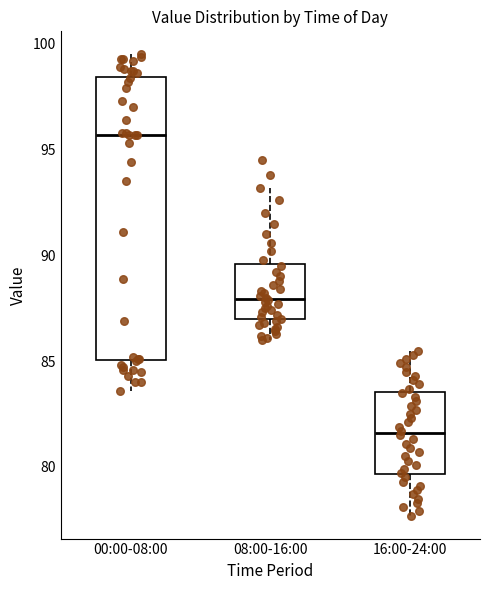

Reading left to right, read every box against the y-axis: the position of its median line, the range the box covers, and the ends of its whiskers. The values are not printed on the chart, so give them approximately, as read against the axis.

00:00-08:00: median 95.5, box 85.0 to 98.5, whiskers 83.5 to 99.5
08:00-16:00: median 88.0, box 87.0 to 89.5, whiskers 86.0 to 93.0
16:00-24:00: median 81.5, box 79.5 to 83.5, whiskers 77.5 to 85.5